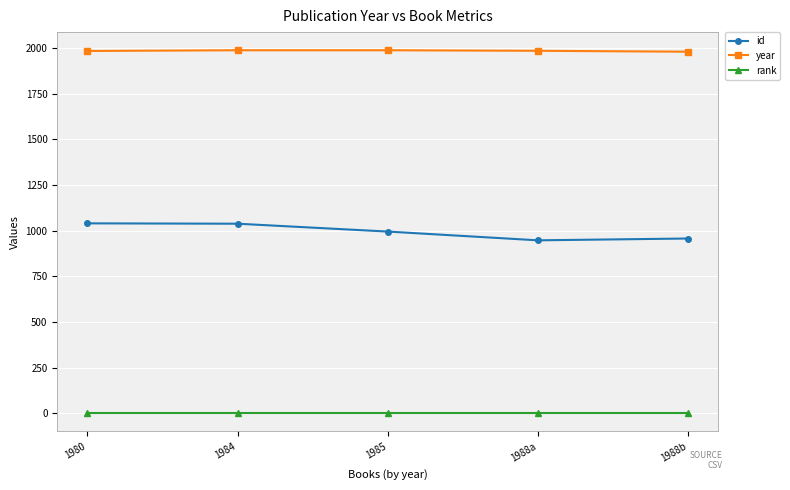

What is the label of the 4th point from the left?

1988a